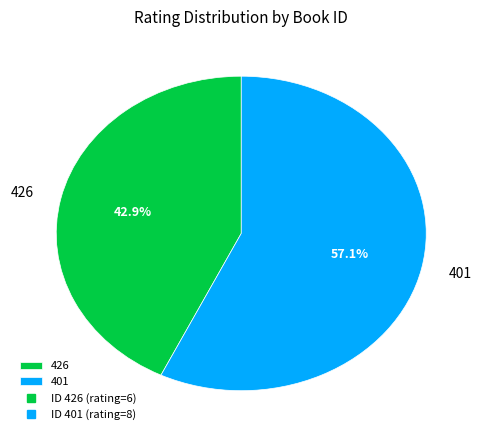

Which category has the biggest portion of the pie?

401